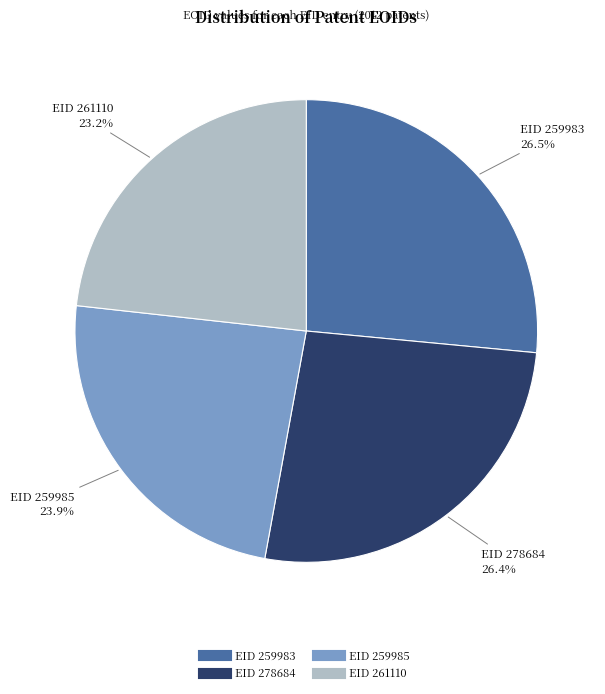

To the nearest percent, what percentage of the pie is EID 278684?

26%